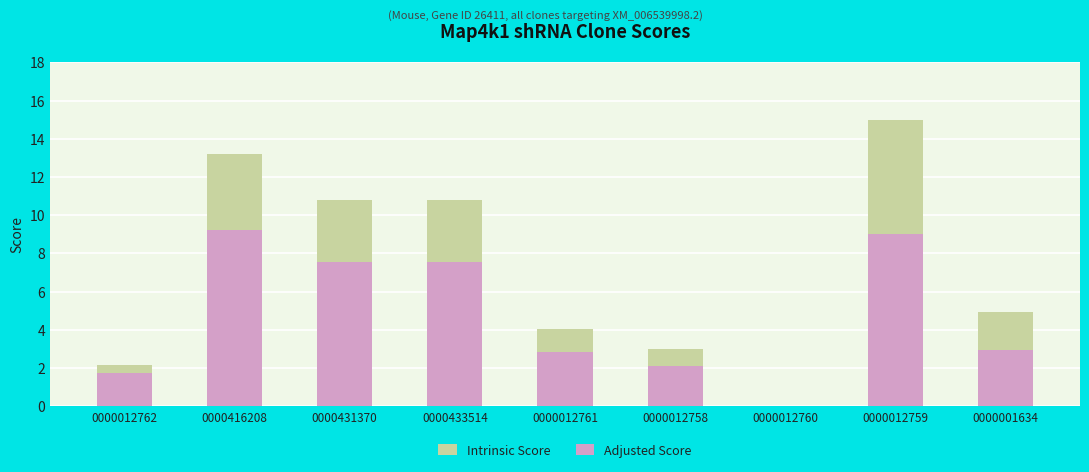

How many bars are there in total?

18